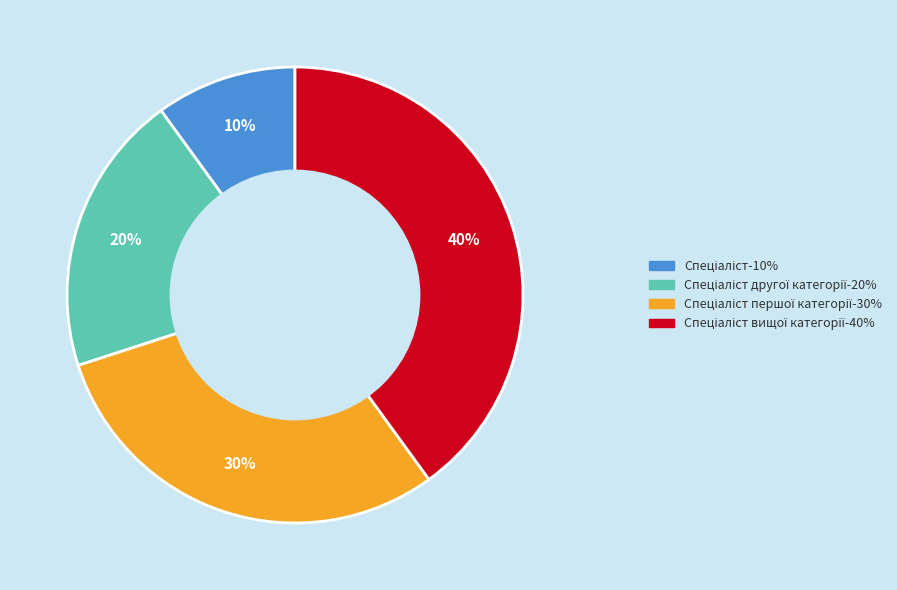

How many slices are in this pie chart?

4